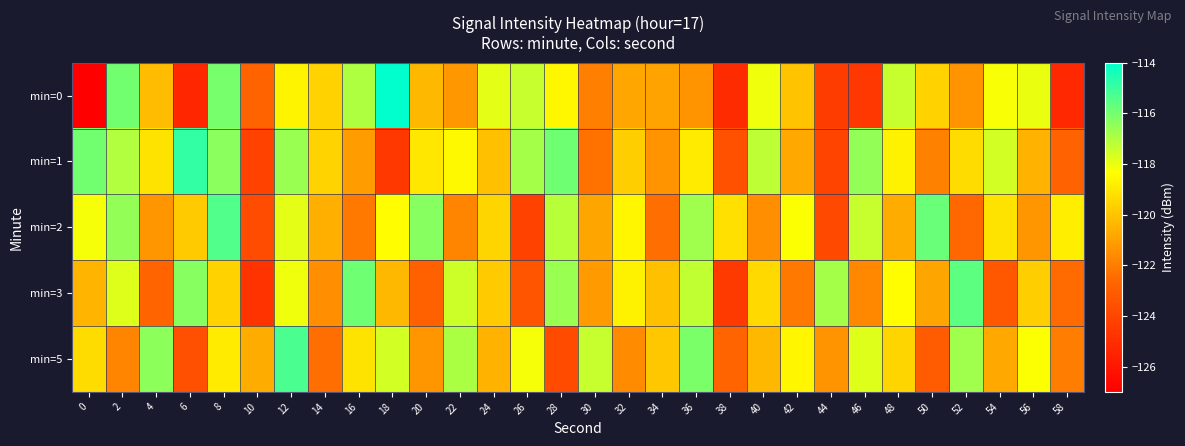

What is the maximum value shown in the chart?

-114.0